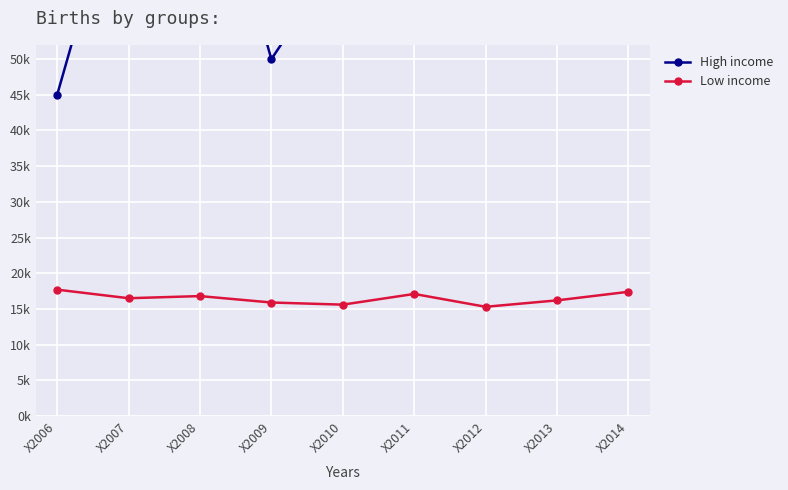

How many interior local valleys does the High income series have?

2